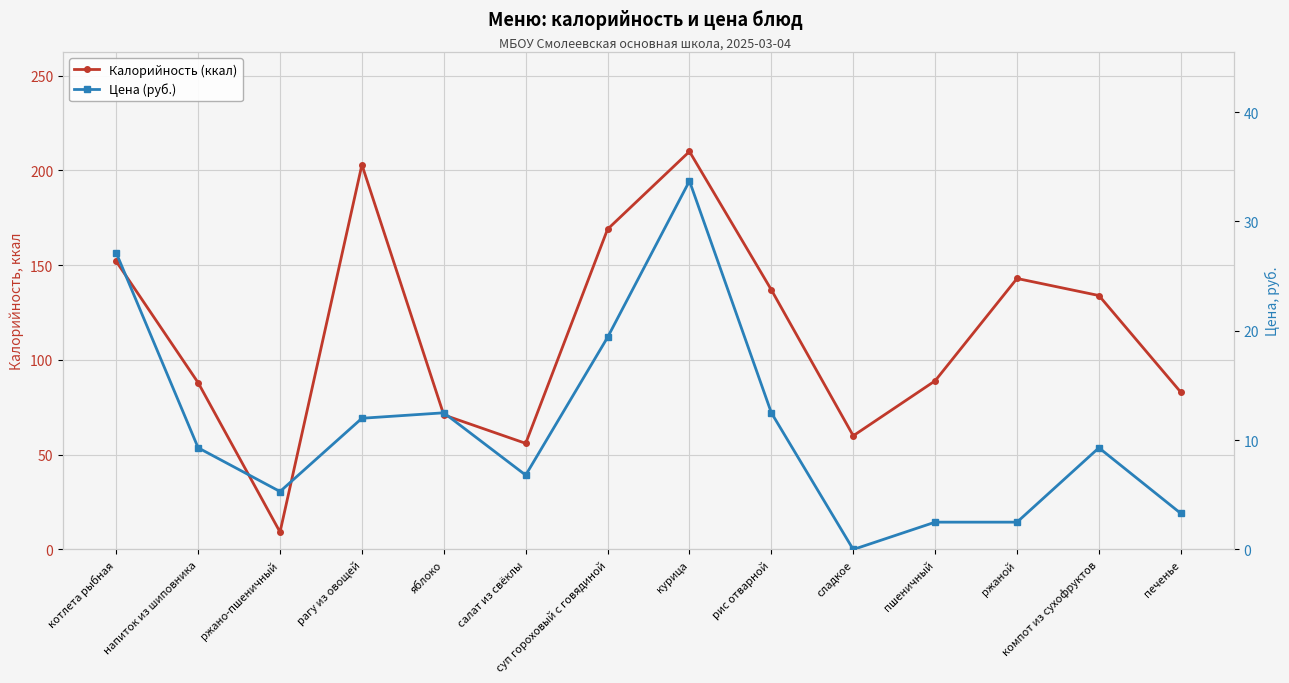

True or false: Калорийность (ккал) and Цена (руб.) intersect in this chart.

False